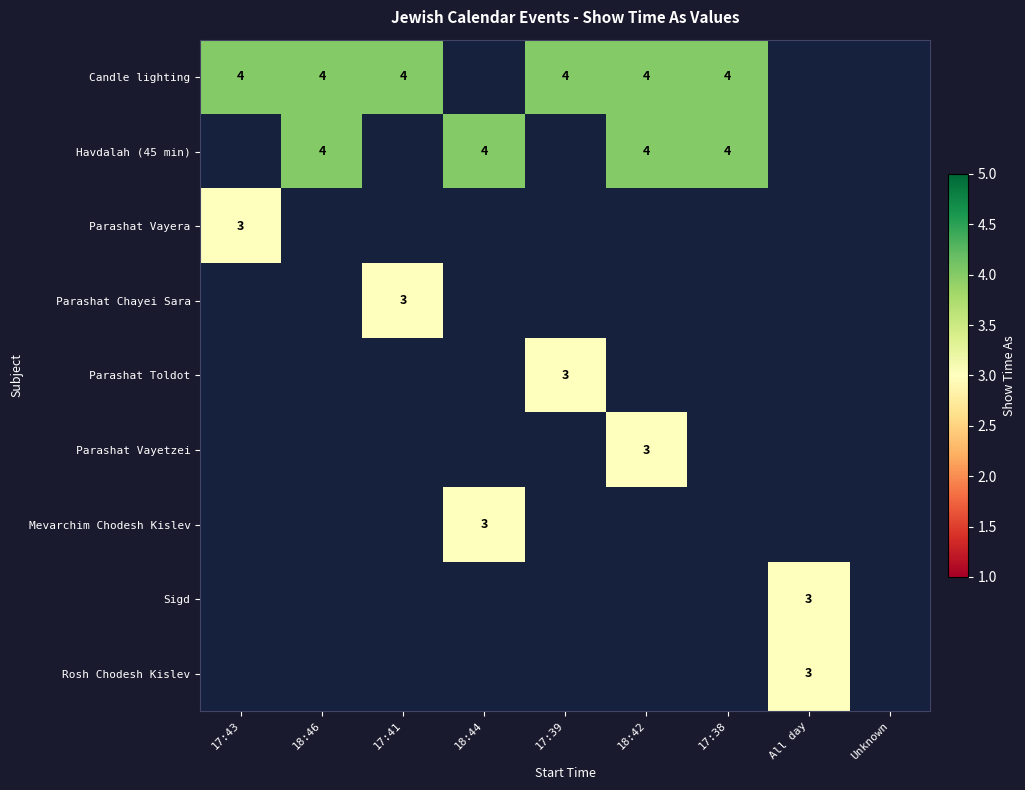

Which series has the largest range (max minus min)?

Candle lighting